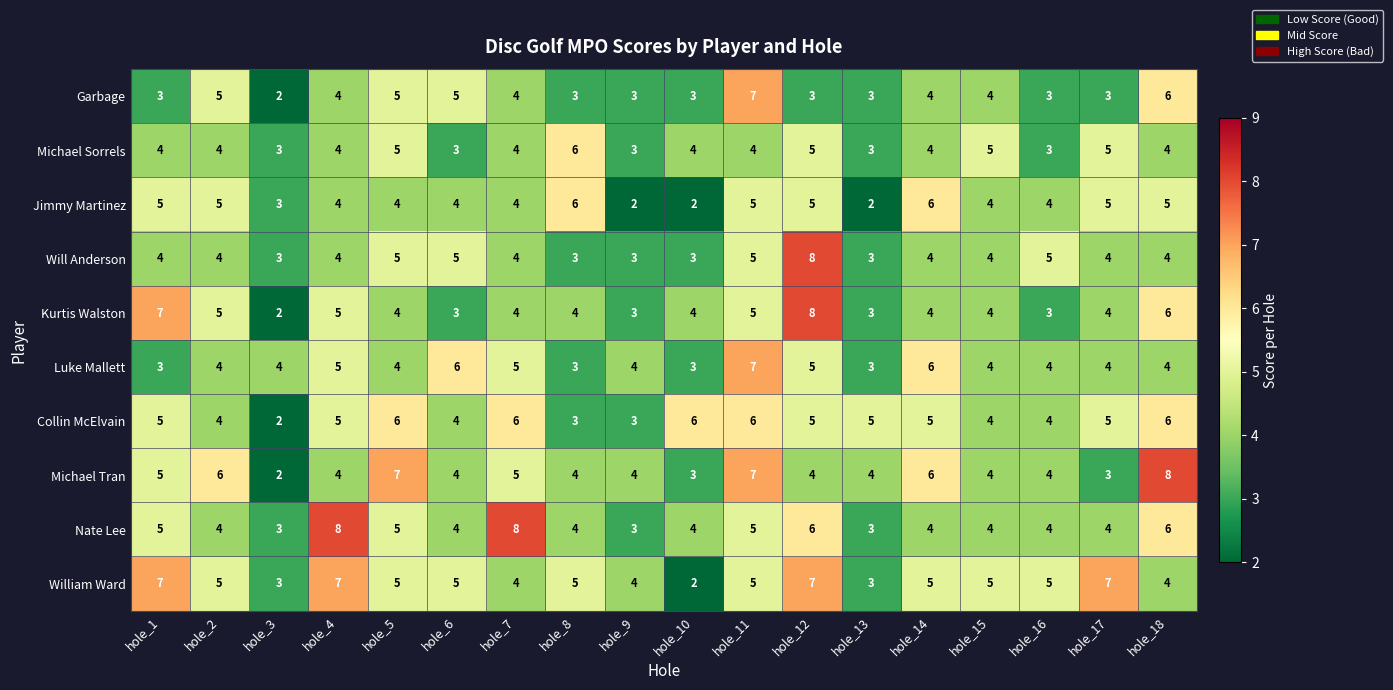

Read the Michael Tran value at hole_10.

3